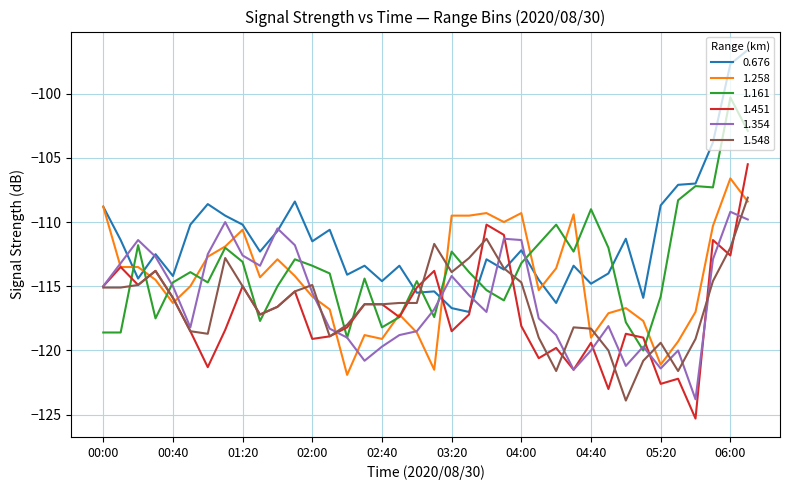

What is the highest value of the 1.258 series?

-106.6